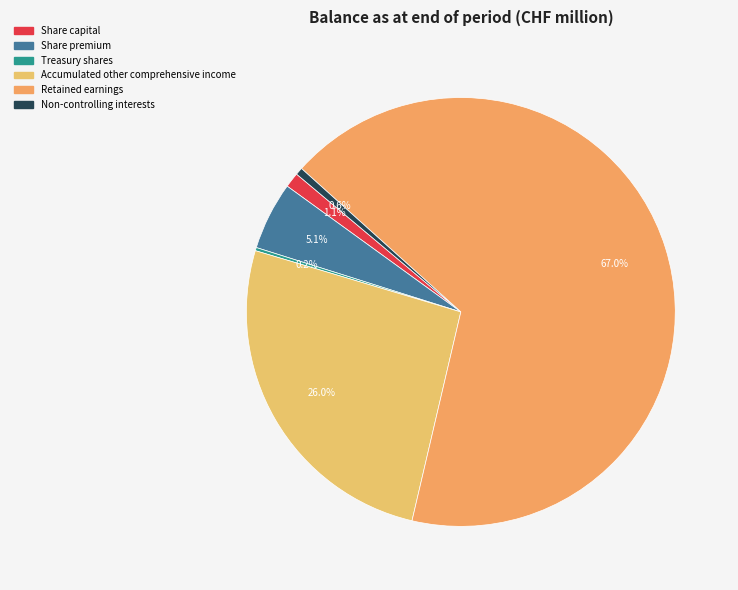

What is the ratio of the value at Non-controlling interests to the value at Treasury shares?

2.3